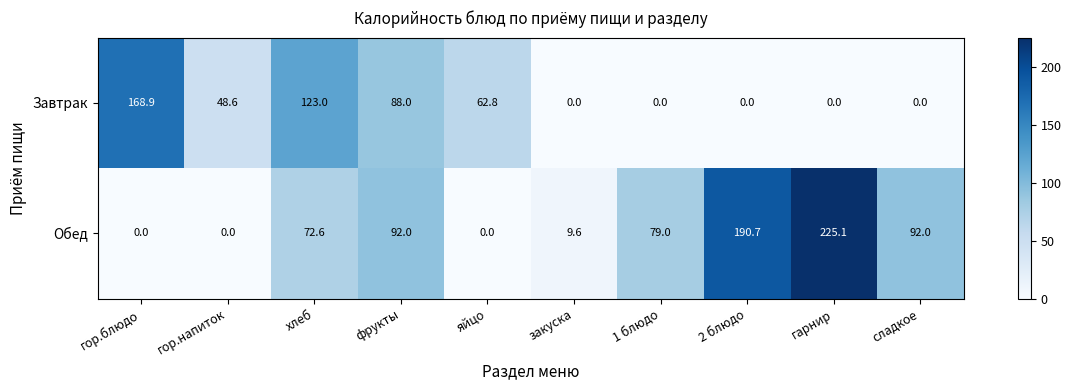

Which category has the highest value in the Обед series?

гарнир